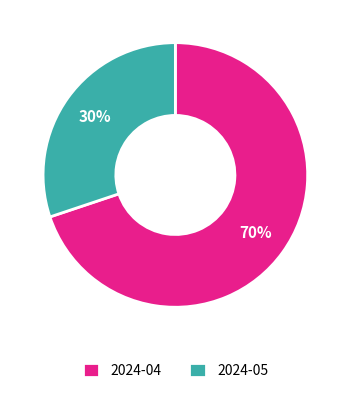

What percentage is the 2024-05 slice, to the nearest percent?

30%